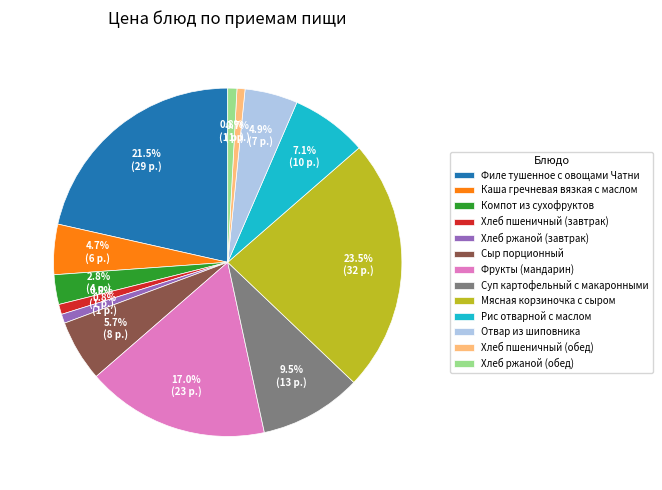

To the nearest percent, what is the combined percentage of Хлеб пшеничный (завтрак) and Компот из сухофруктов?

4%